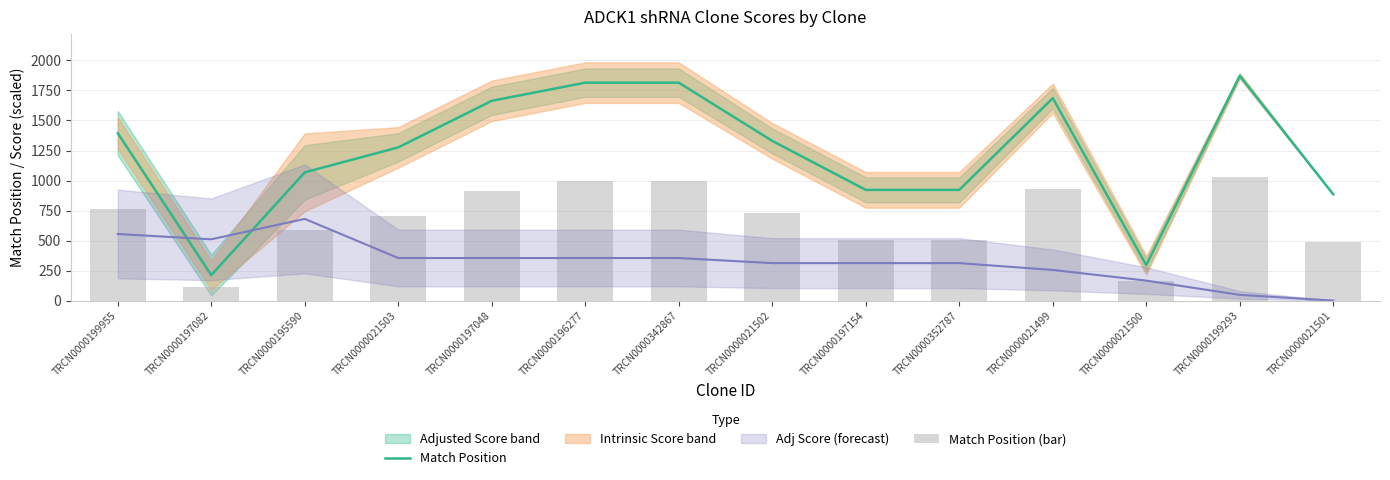

True or false: Match Position (bar) has a value of 418.2 at TRCN0000197048.

False